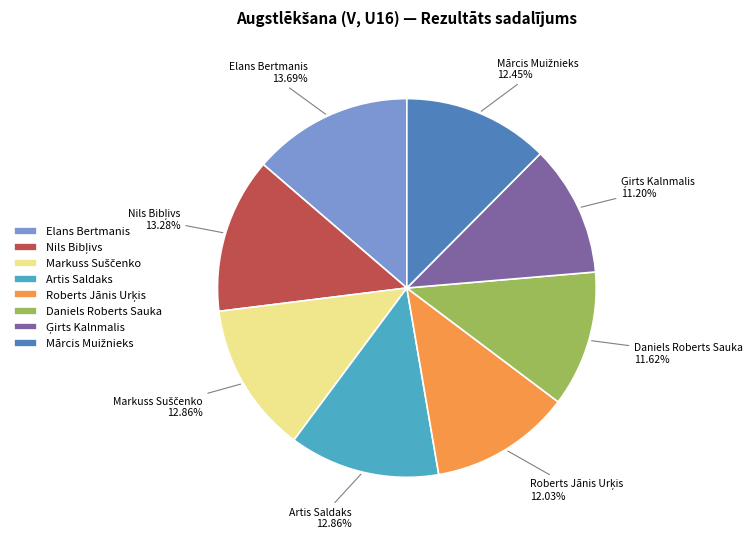

Is it true that Daniels Roberts Sauka is 25% of the pie?

False